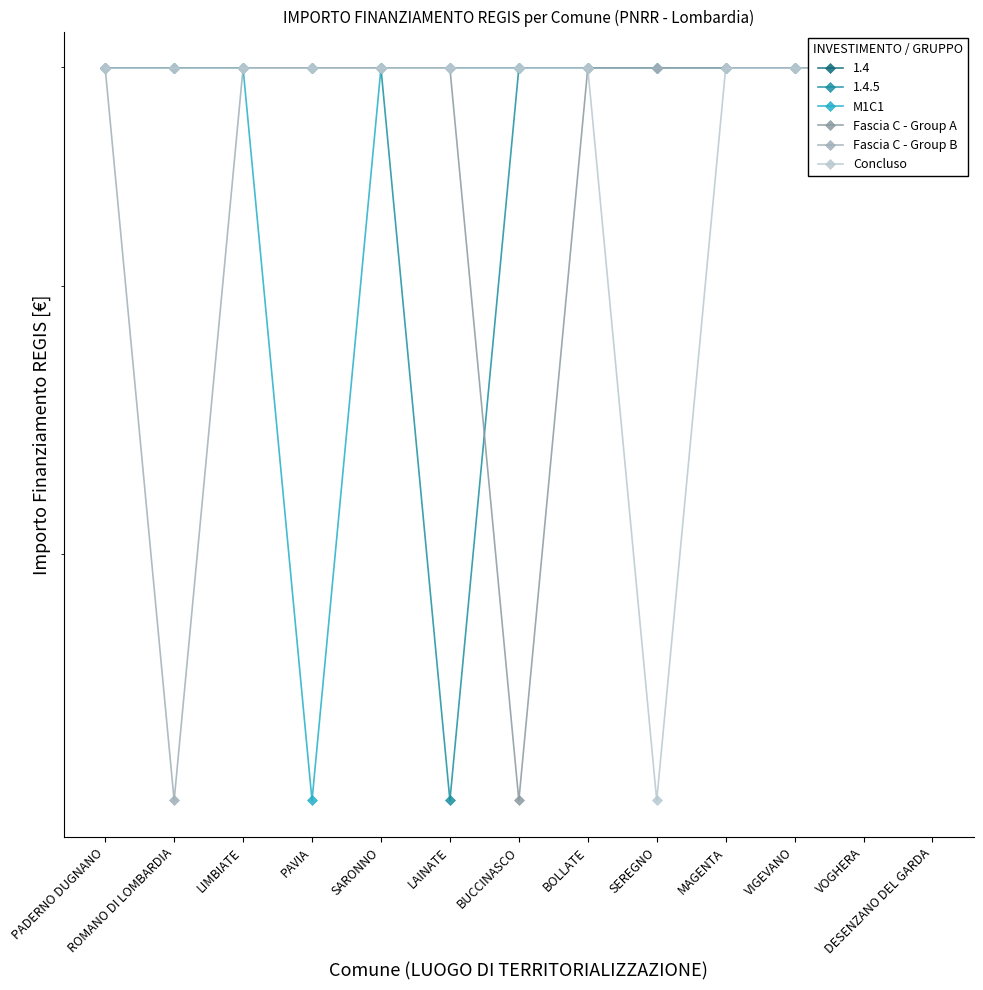

Which series has the largest total across all categories?

M1C1